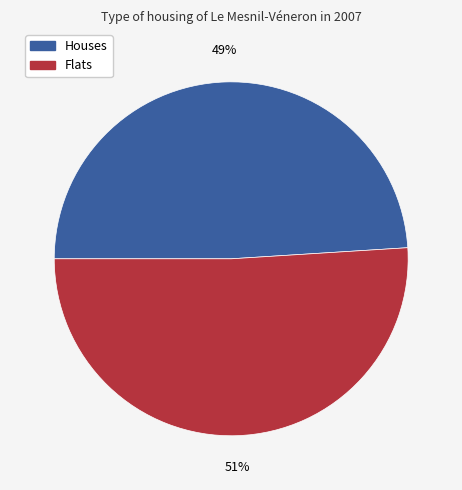

To the nearest percent, what is the average slice percentage?

50%